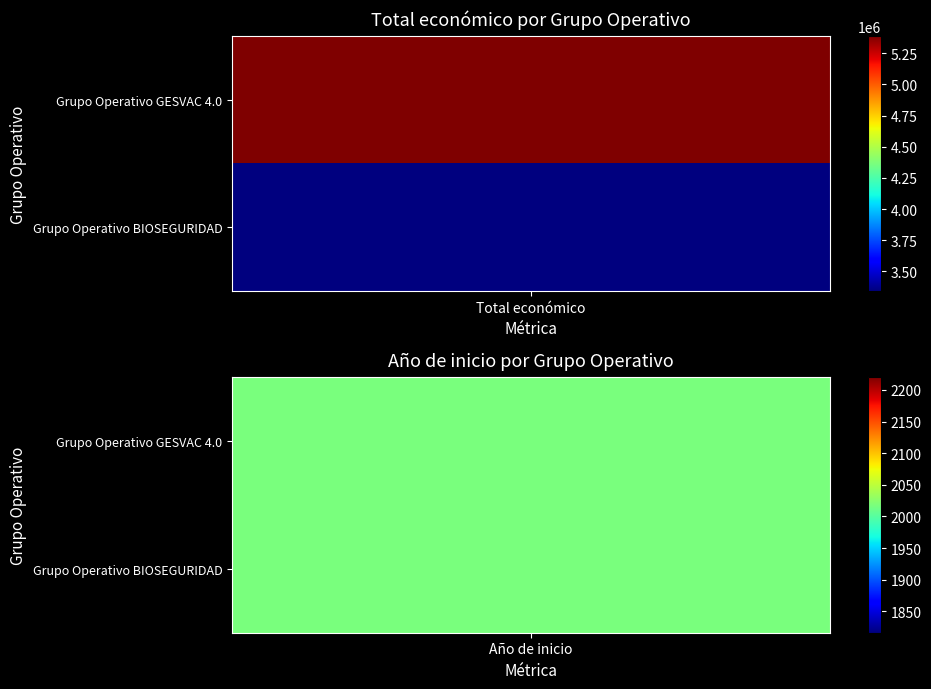

The value of Grupo Operativo GESVAC 4.0 at 0 is 5390598. True or false?

True